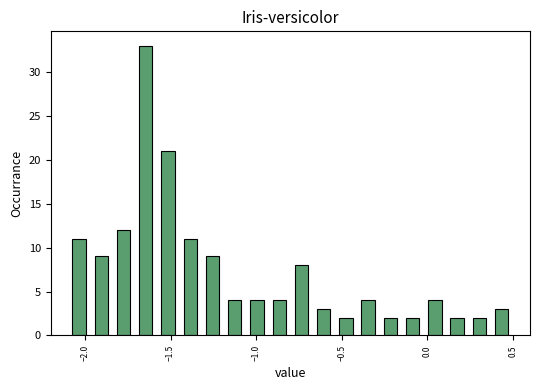

Around what value on the x-axis is the tallest bar? Give the approximate position of its centre, as read against the axis.

-1.65